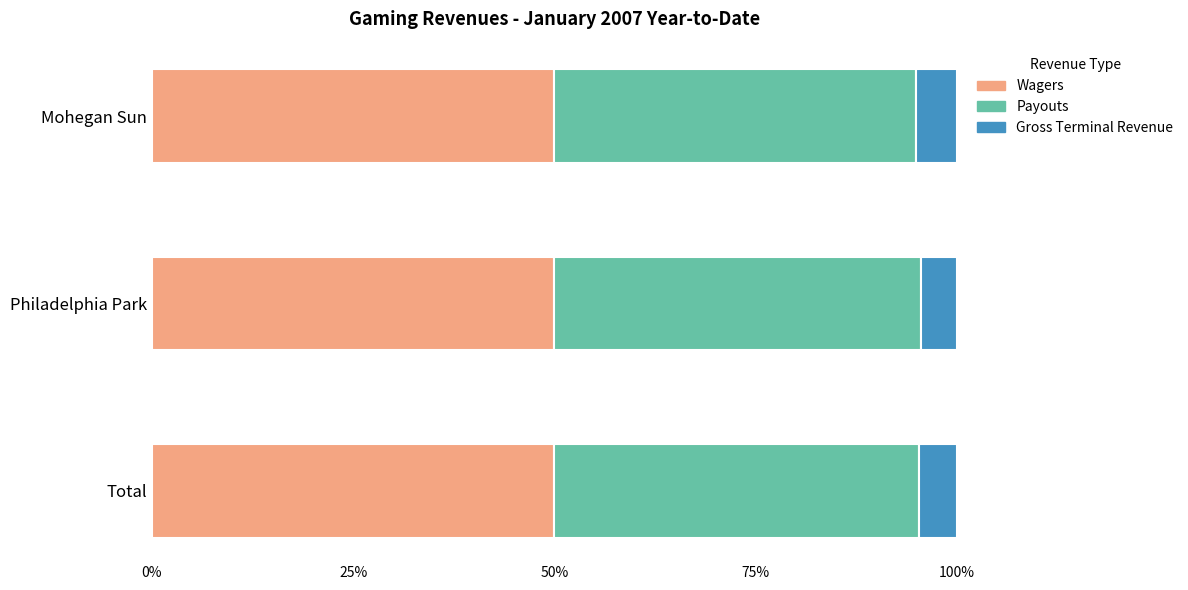

What is the minimum value for Wagers?

50.0